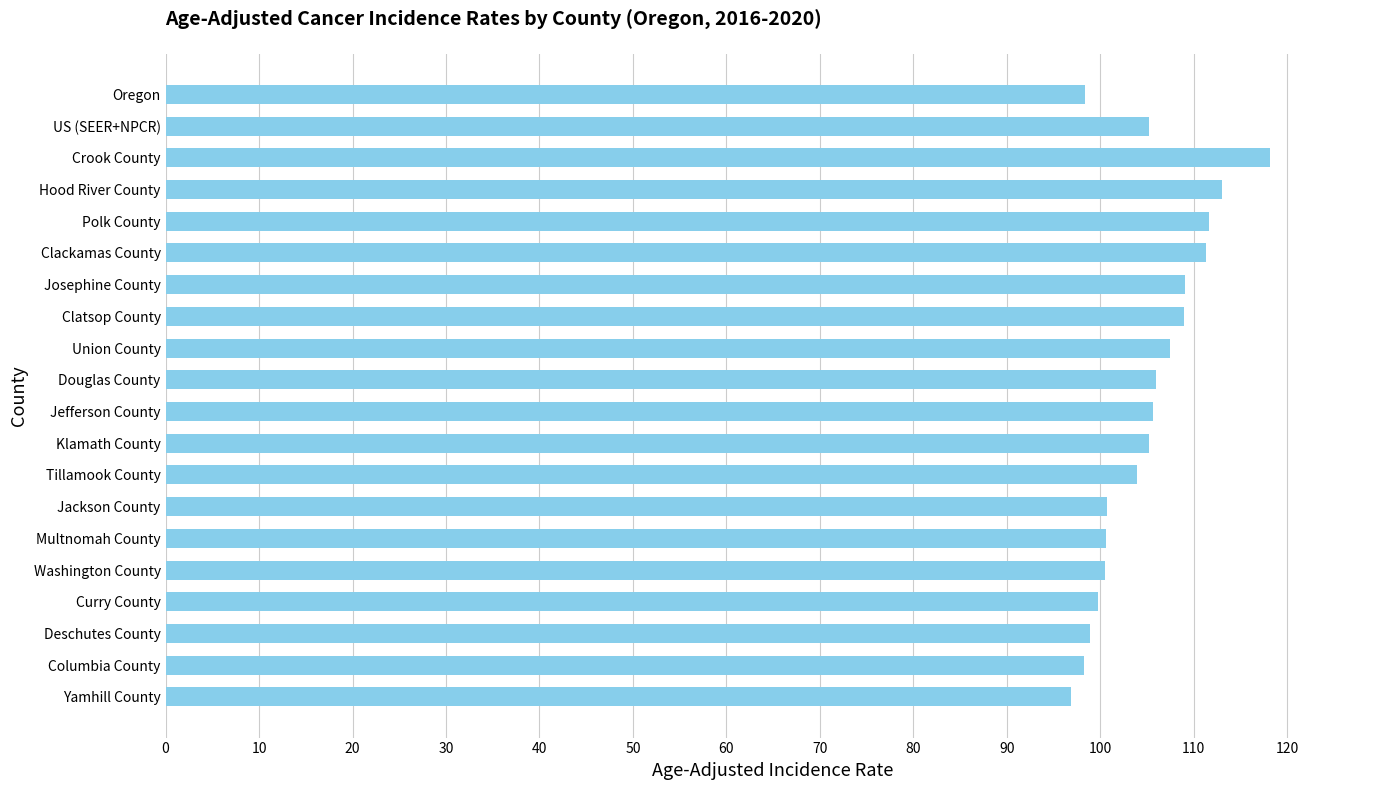

What is the label of the 12th bar from the bottom?

Union County